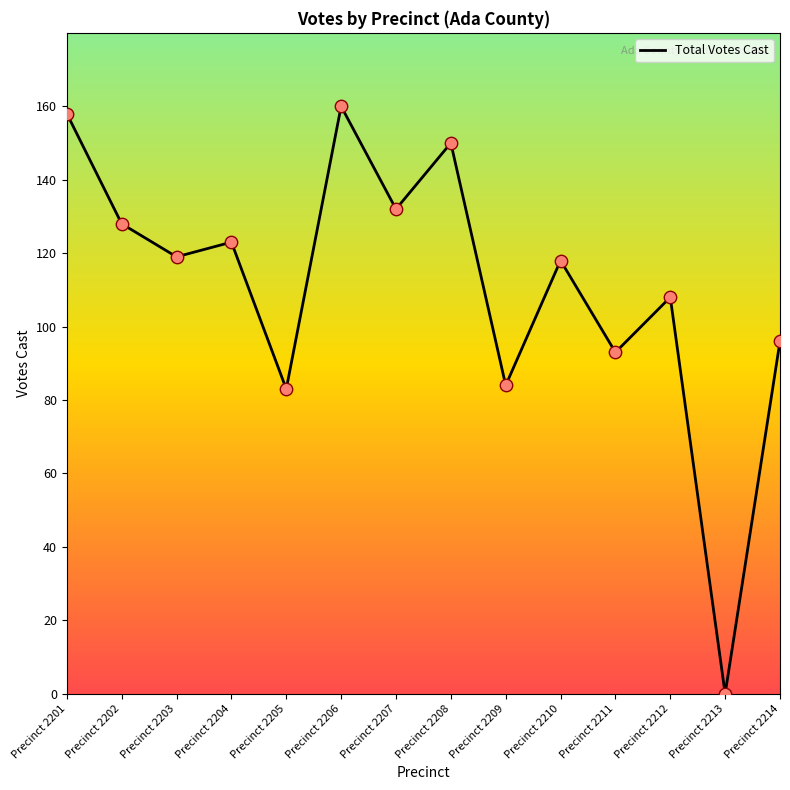

What is the ratio of the value at Precinct 2206 to the value at Precinct 2204?

1.3